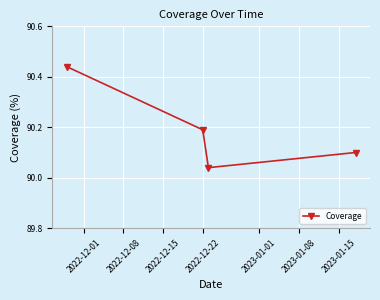

What is the sum of all values?

360.8